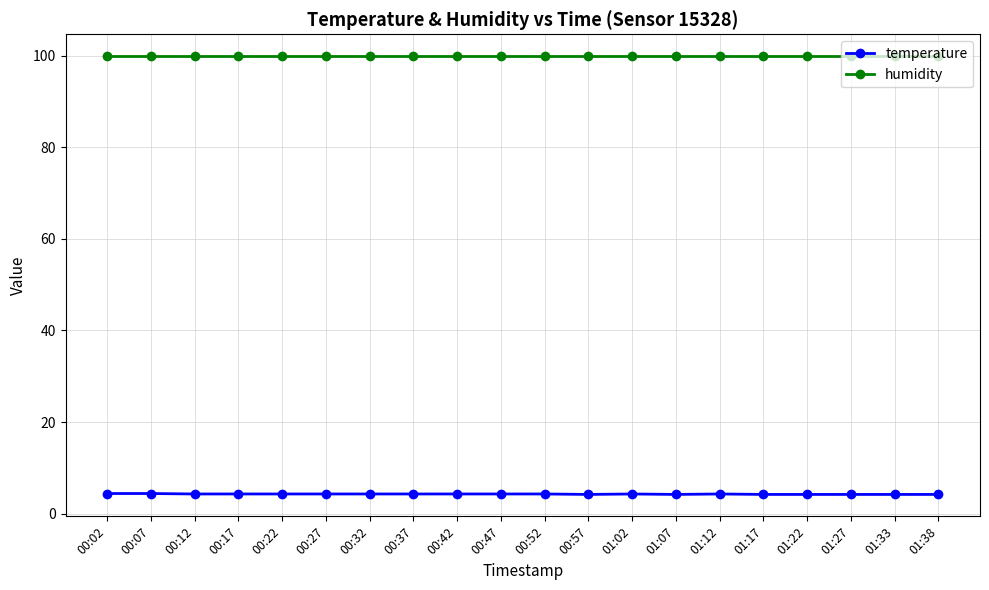

At how many categories does at least one series exceed 68?

20